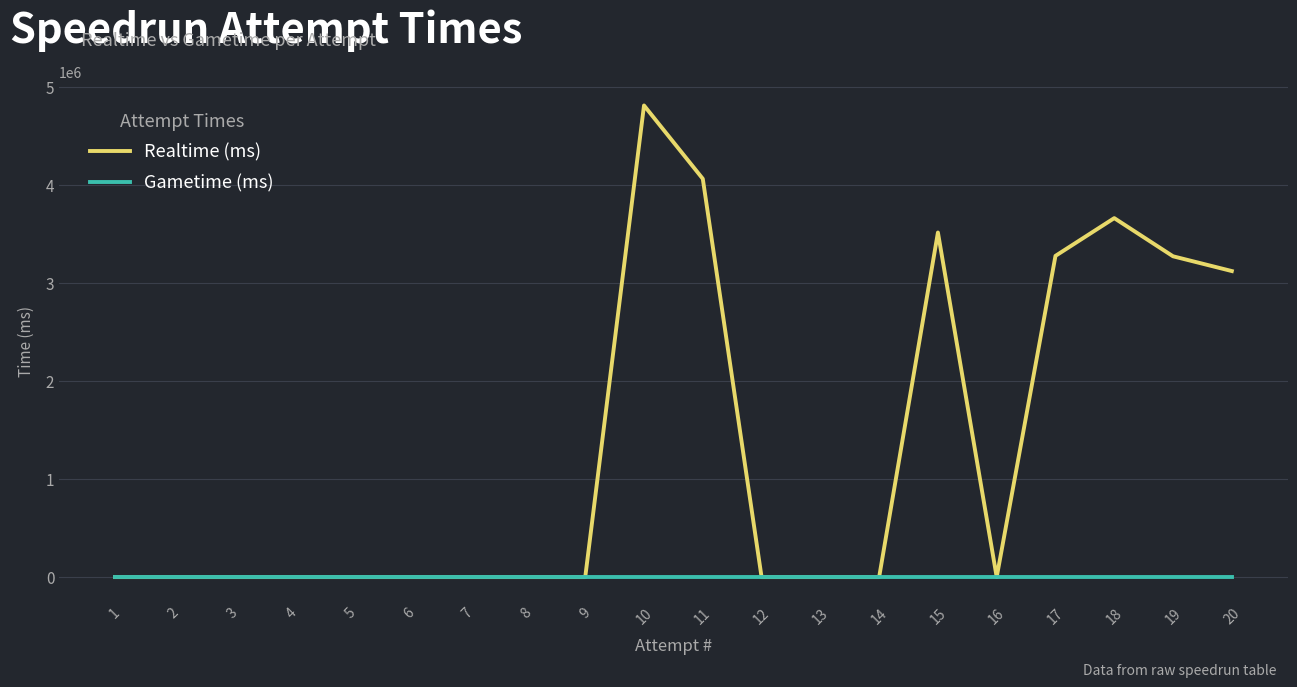

At which label does Realtime (ms) reach its peak?

10